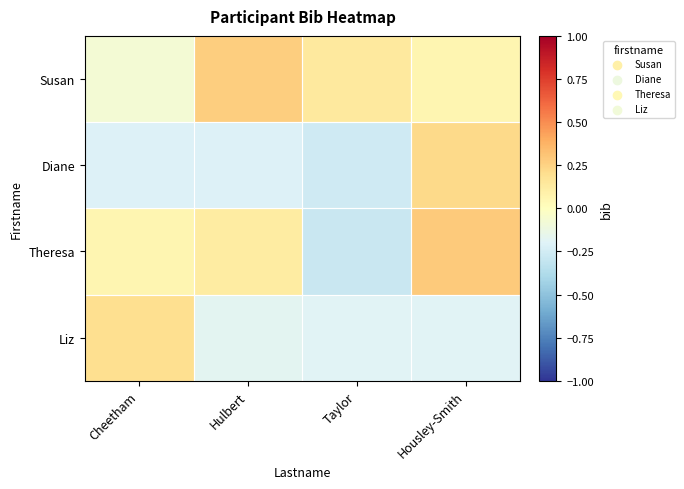

Which has a higher value, Taylor or Cheetham?

Taylor